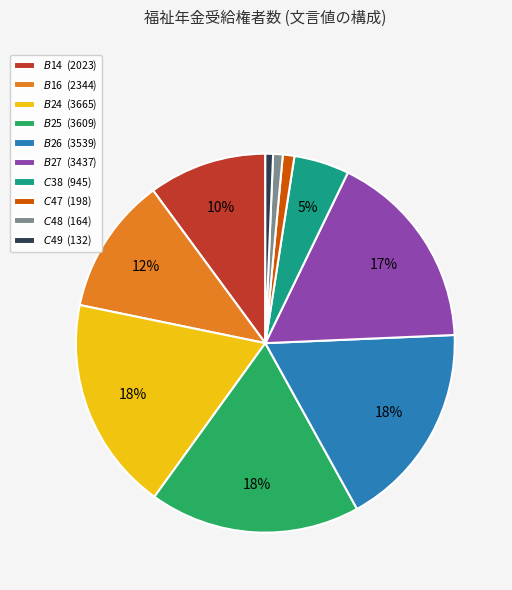

To the nearest percent, what is the average slice percentage?

10%